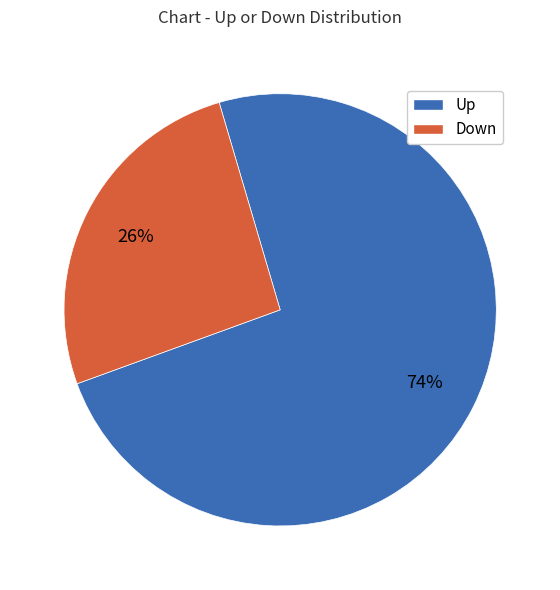

Which slice represents more than half of the pie?

Up